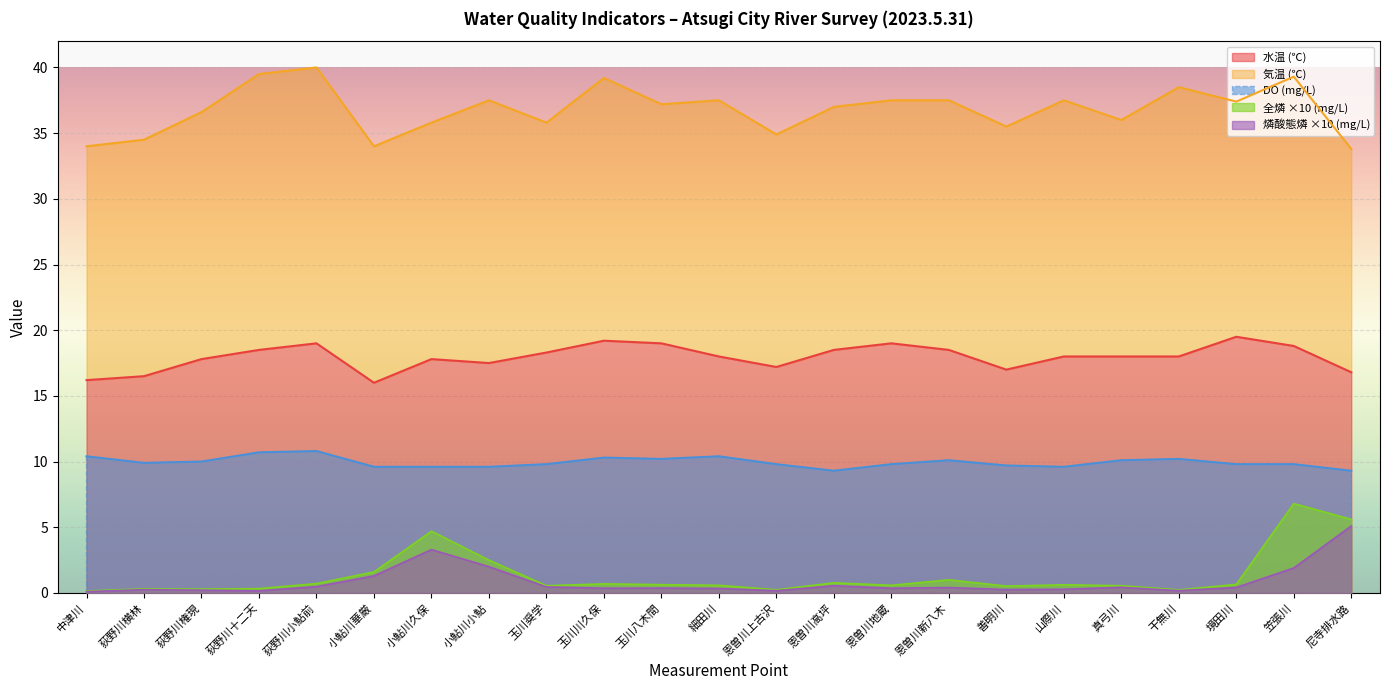

The 水温 (℃) series shows 4.9 at 善明川. True or false?

False